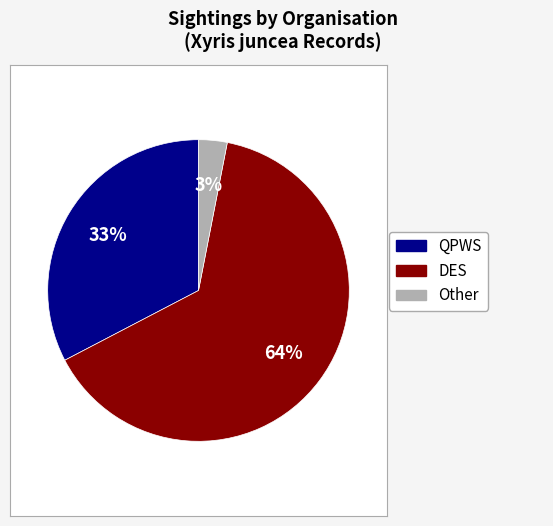

Is there a majority slice in this chart?

Yes